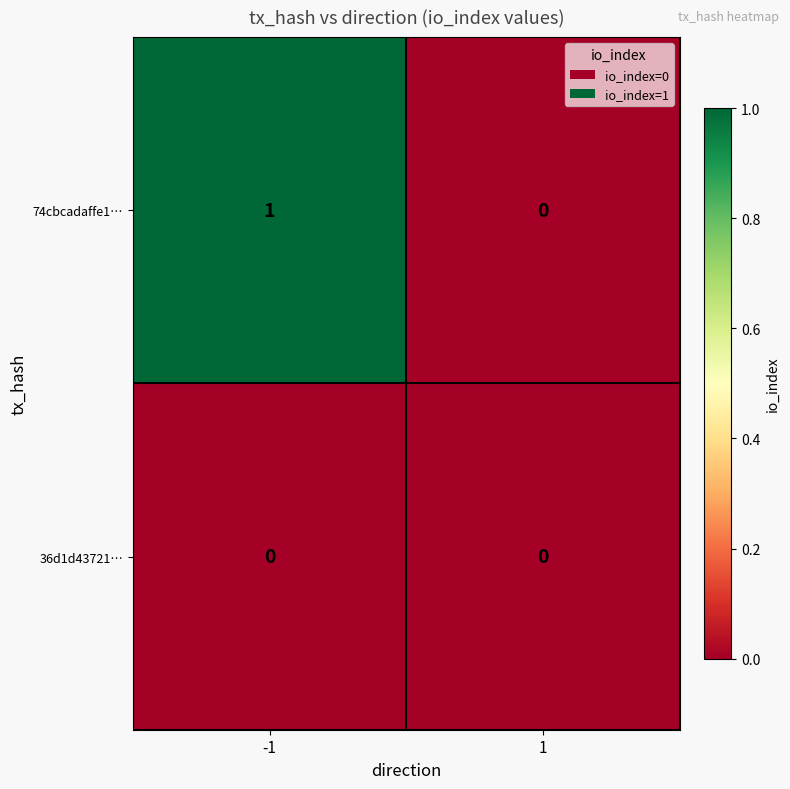

What is the difference between the highest and lowest values at -1?

1